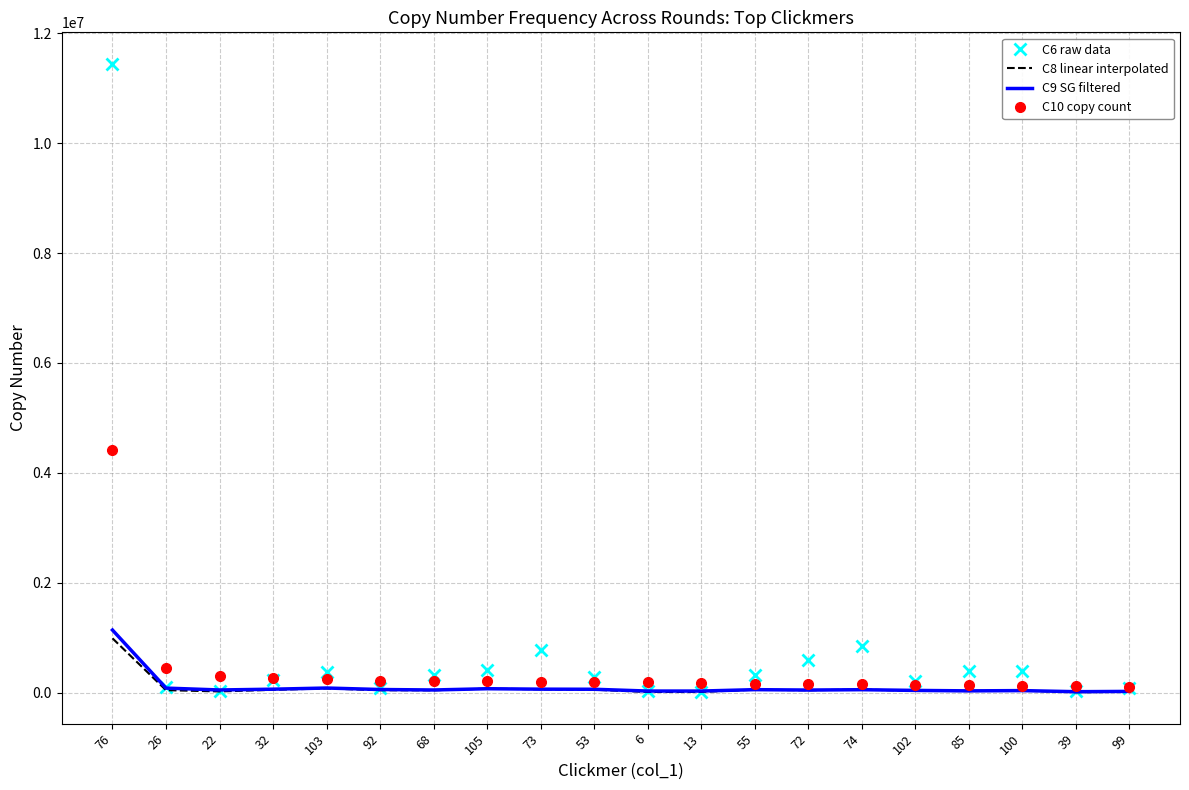

What is the maximum value shown in the chart?

11442129